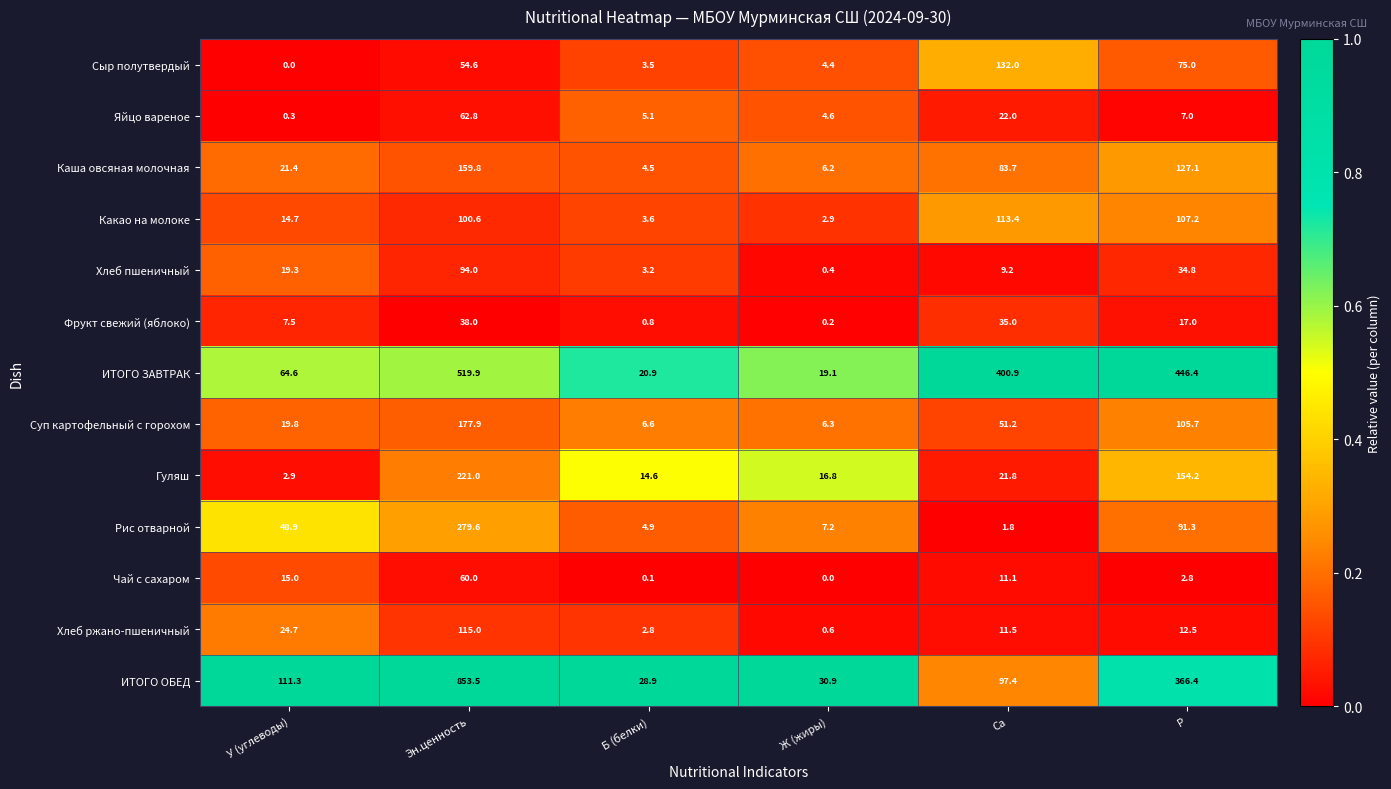

The ИТОГО ОБЕД series shows 20.3 at Ж (жиры). True or false?

False